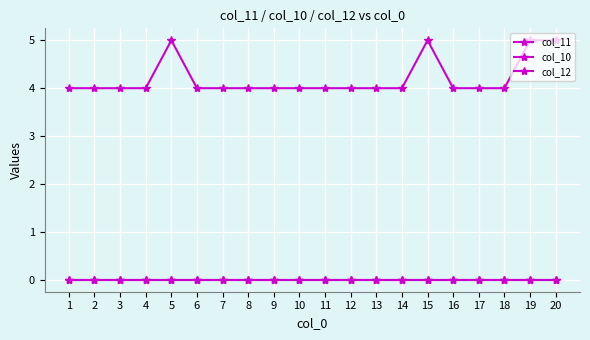

List the series in order of their peak value, lowest first.

col_10, col_12, col_11